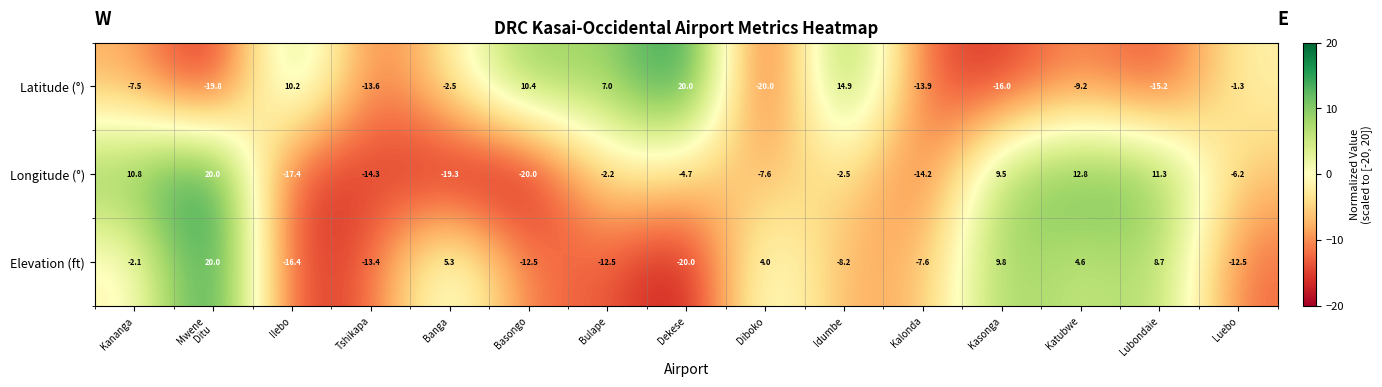

Is it true that Elevation (ft) equals 5.3 at Banga?

True